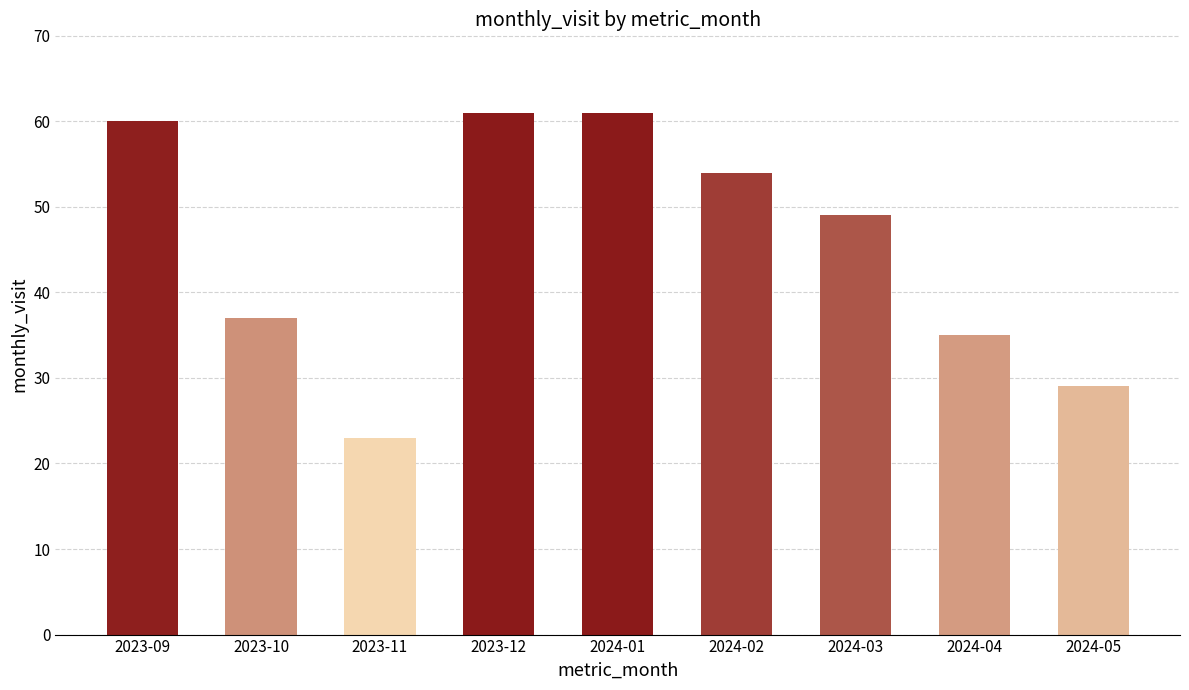

Are the bars grouped side by side (vs. stacked)?

No